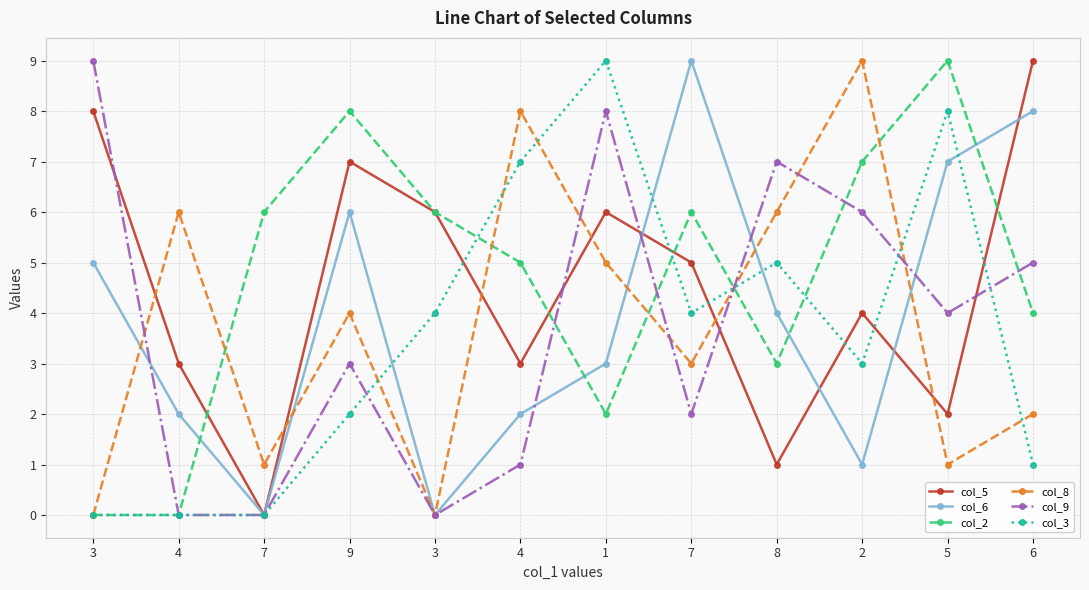

How many series are shown in this chart?

6